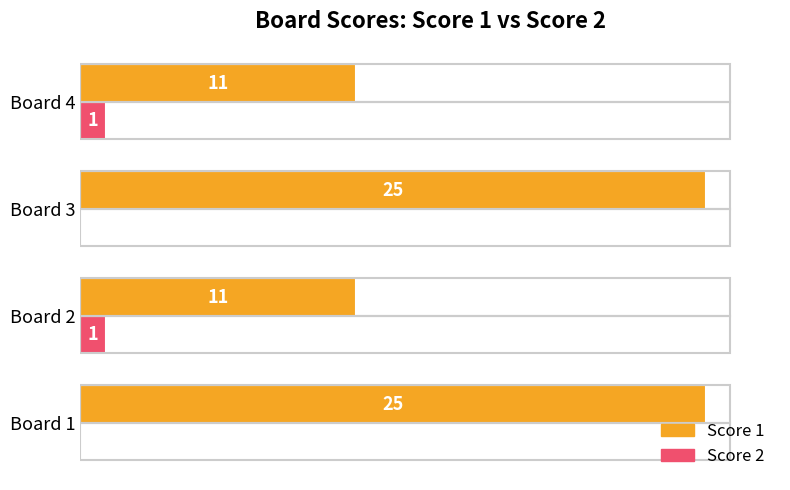

What are all the series names shown in the legend?

Score 1, Score 2